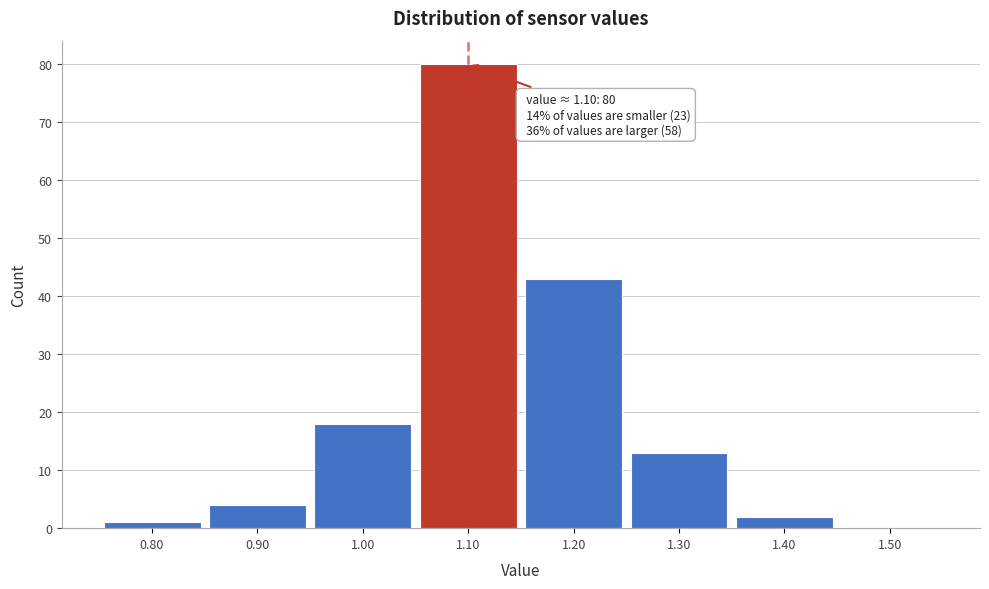

Which range on the x-axis has the tallest bar?

1.05 to 1.15